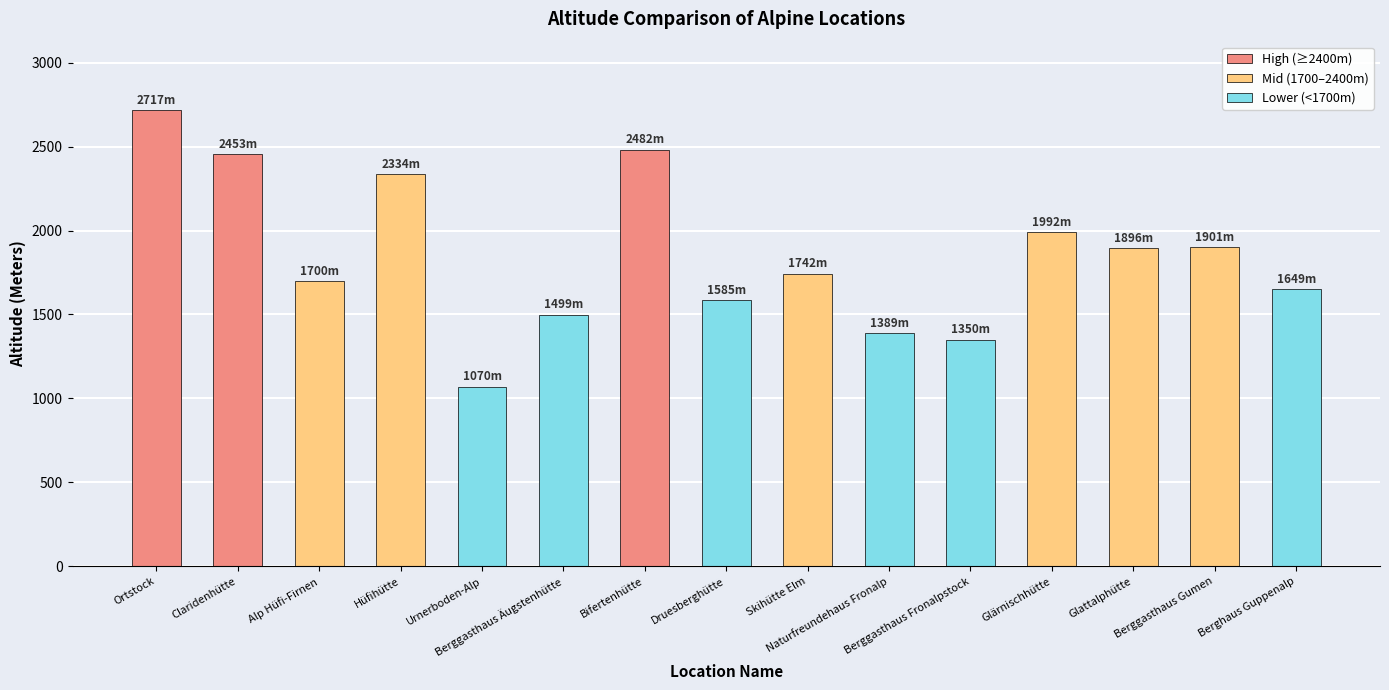

What is the change in value from Berggasthaus Äugstenhütte to Druesberghütte?

+86